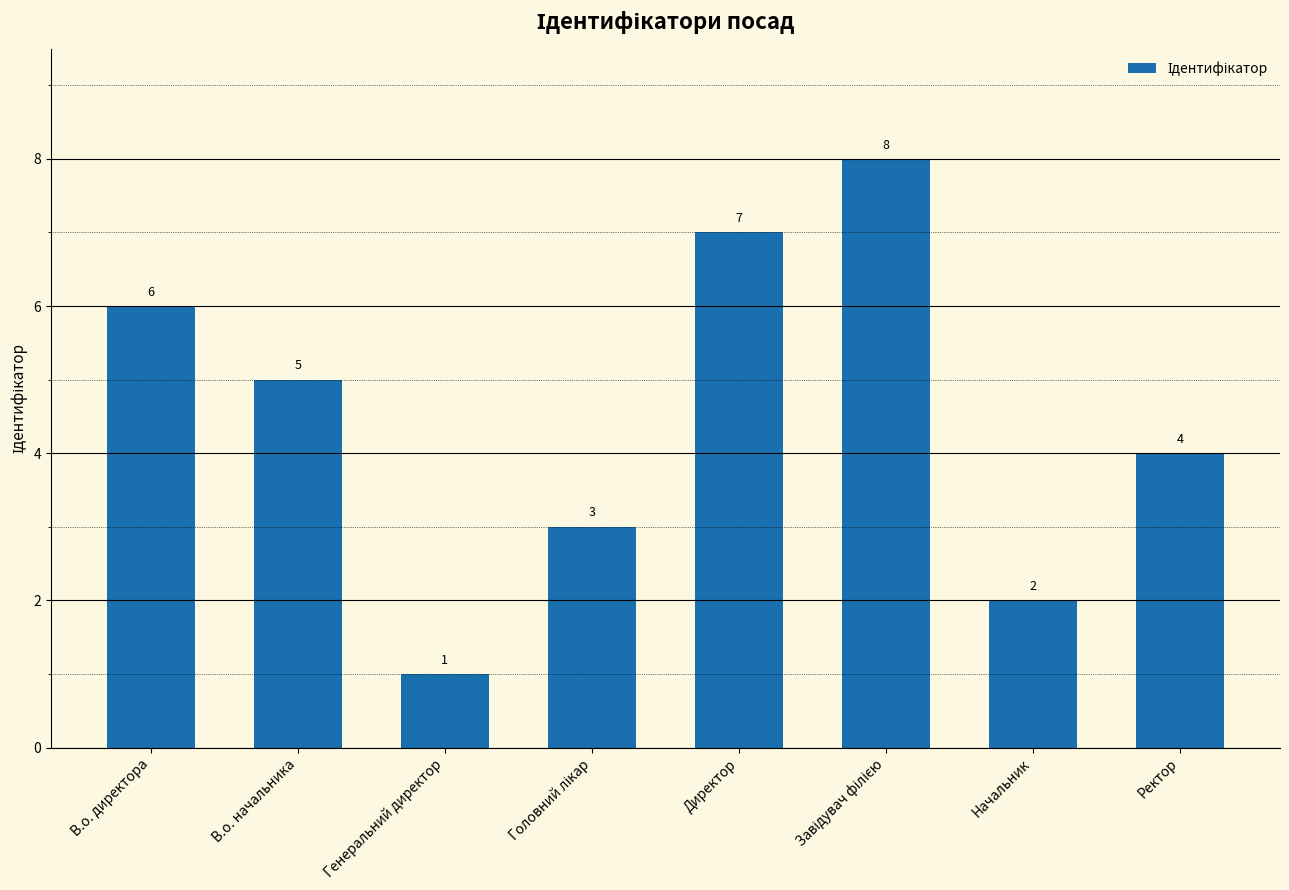

Where does the data first go above 5?

В.о. директора